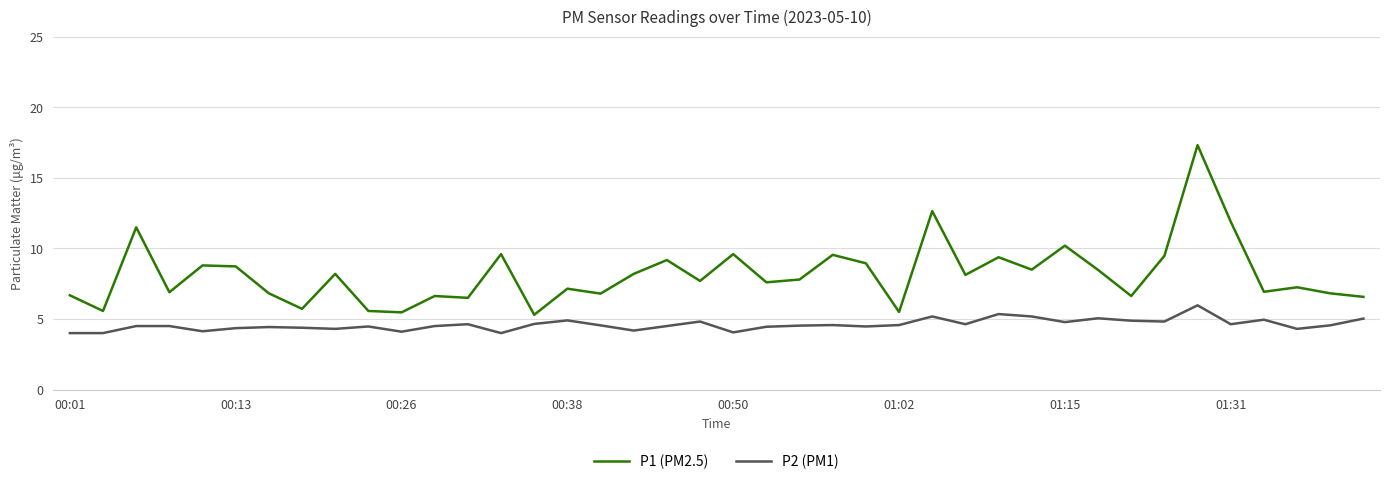

Which series has the widest spread of values?

P1 (PM2.5)